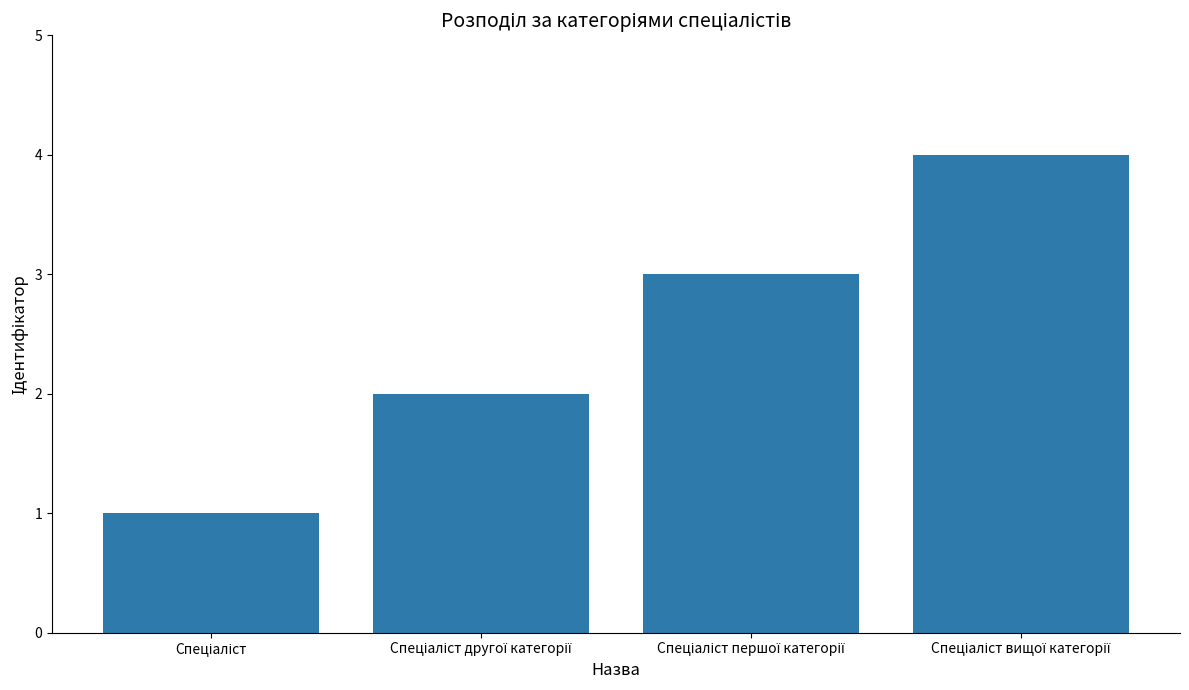

What is the sum of all values?

10